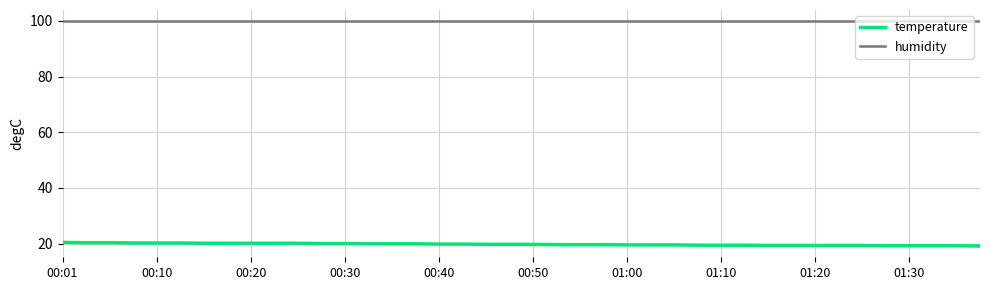

What is the smallest value displayed?

19.1